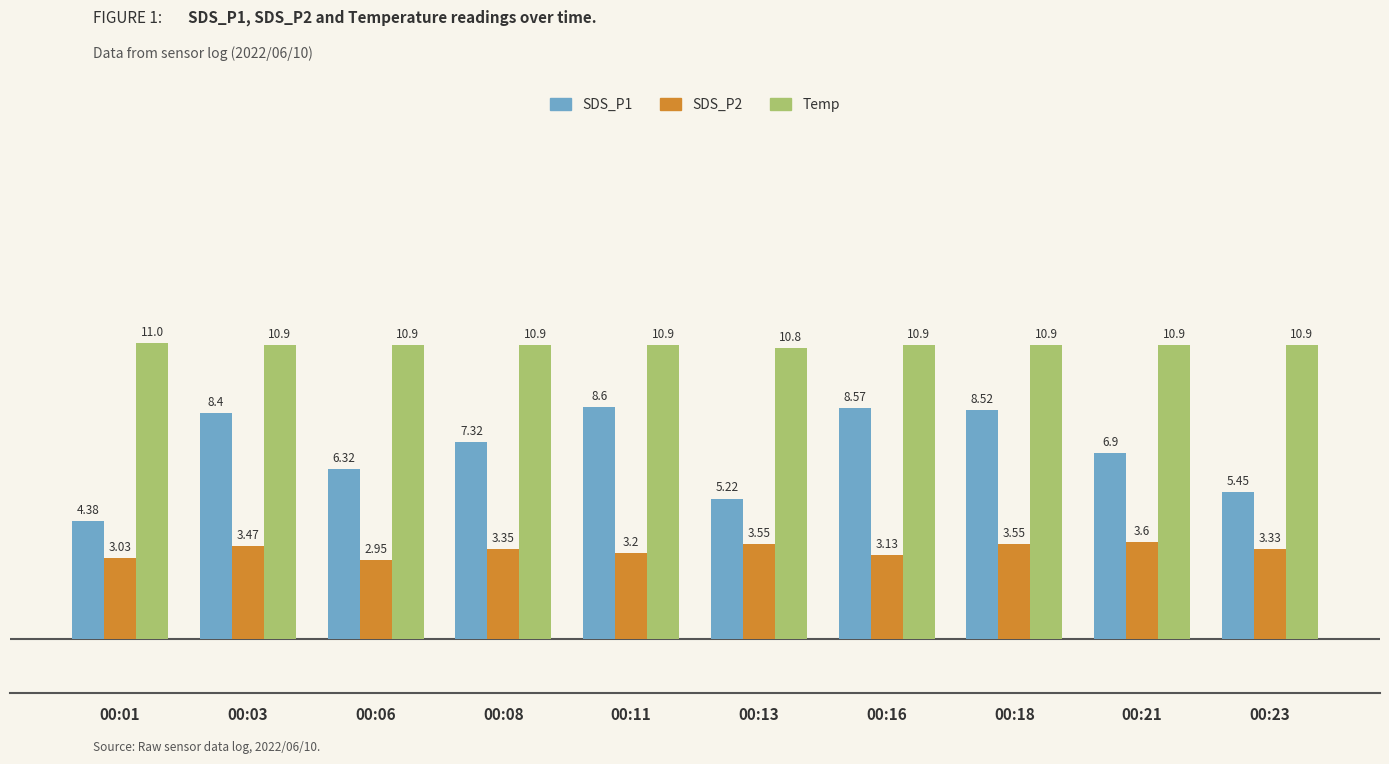

What is the average value of the Temp series?

10.9